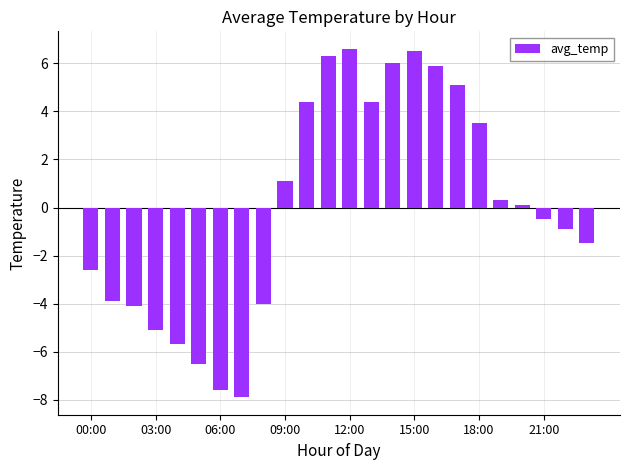

What is the greatest value displayed?

6.6